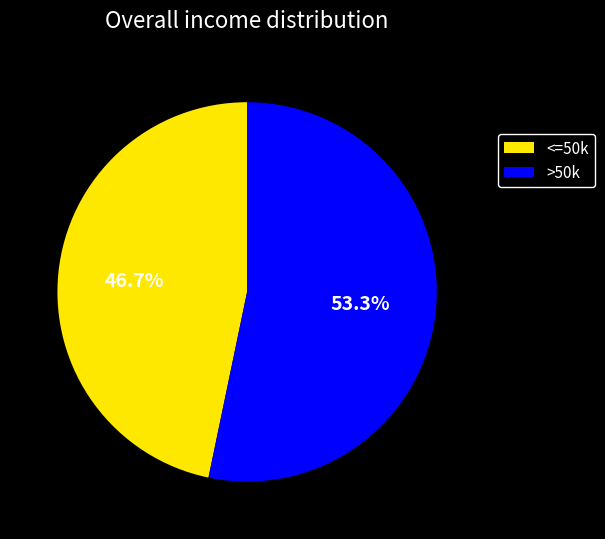

Is there any slice that represents more than half of the pie?

Yes